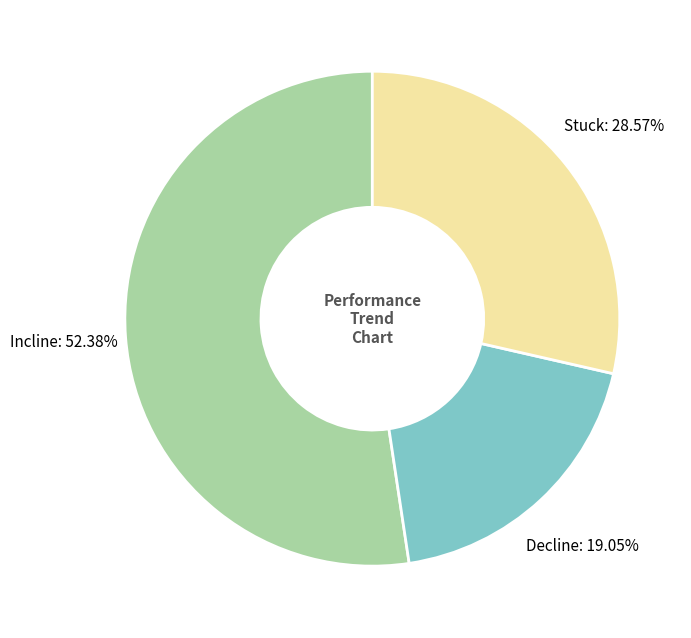

Is the sum of Stuck and Decline greater than half?

No